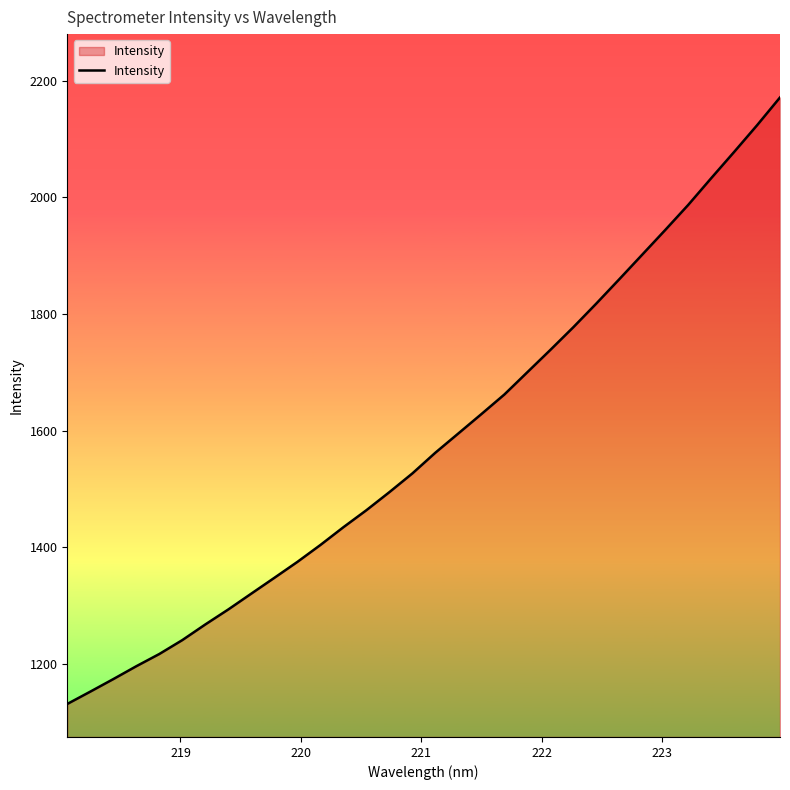

What is the sum of all values?

50624.0